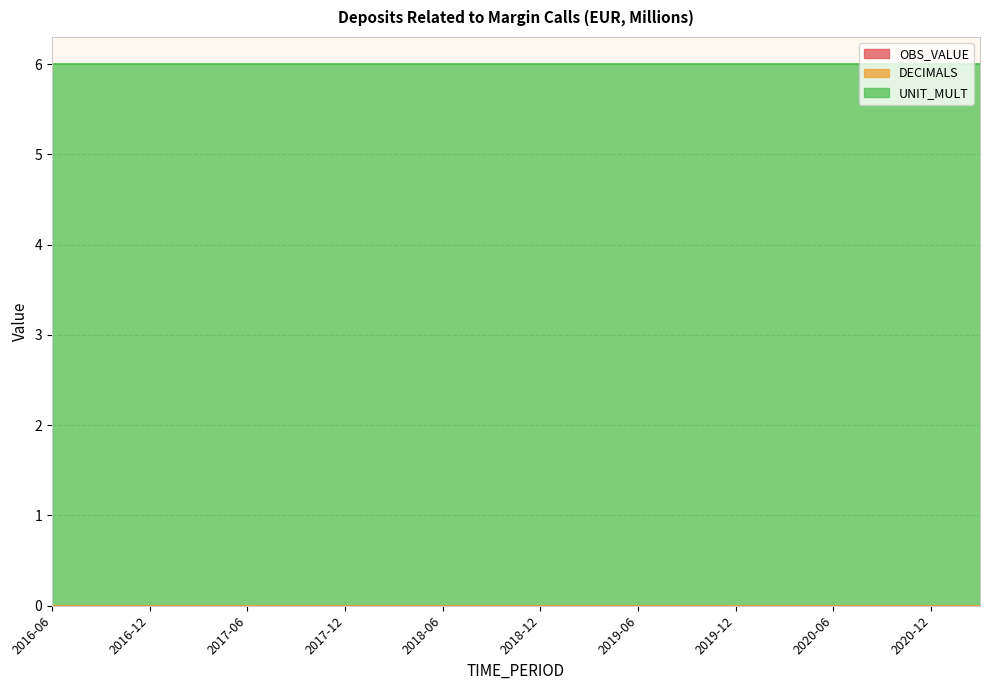

True or false: DECIMALS has more than 1 points higher than both neighbors.

False